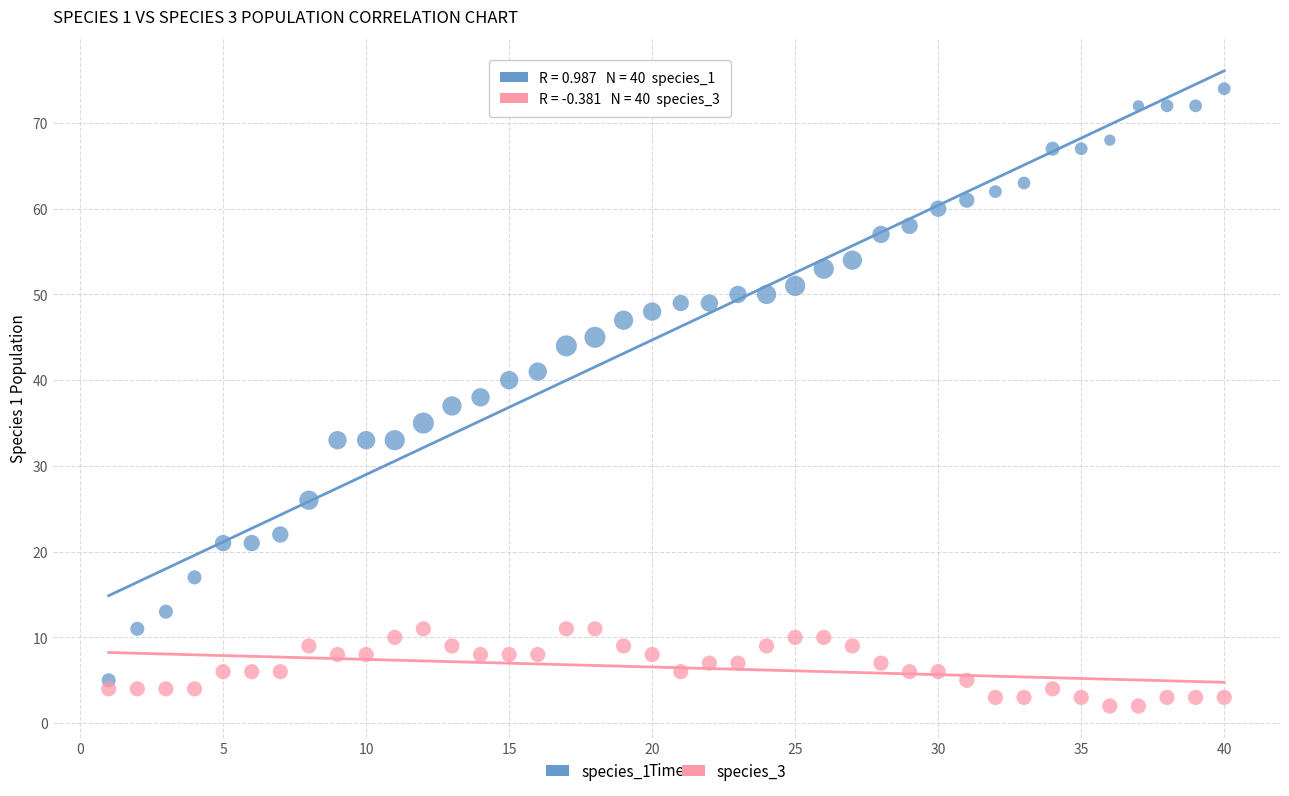

What are all the series names shown in the legend?

species_1, species_3